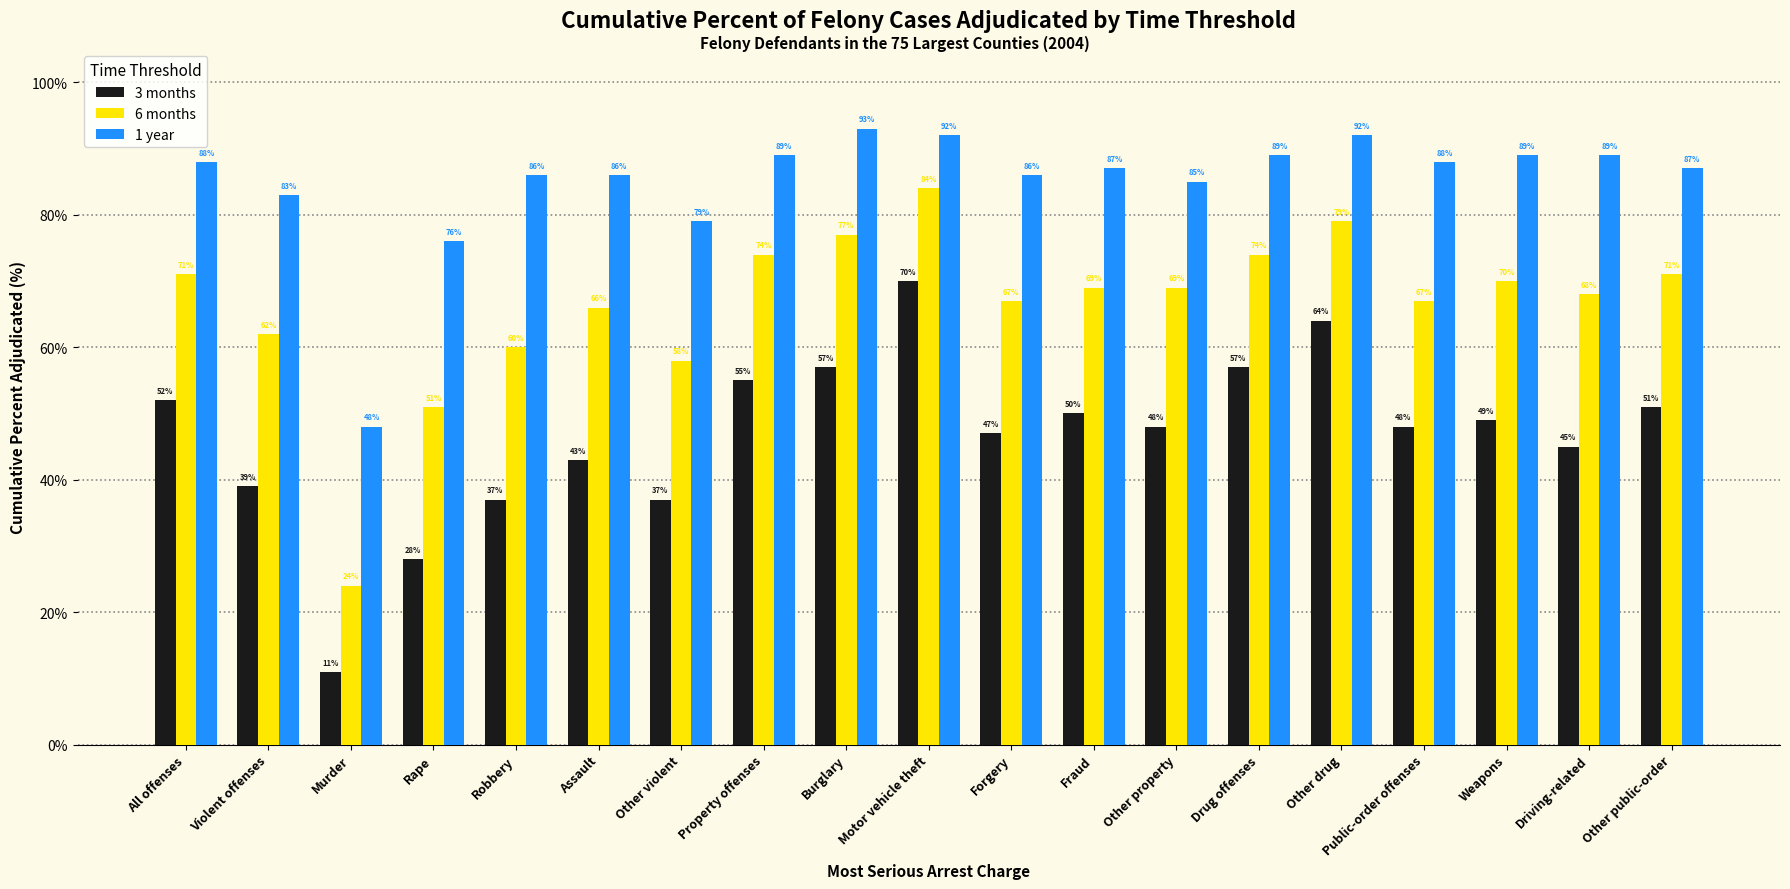

What is the sum of the 1 year values at All offenses and Other public-order?

175